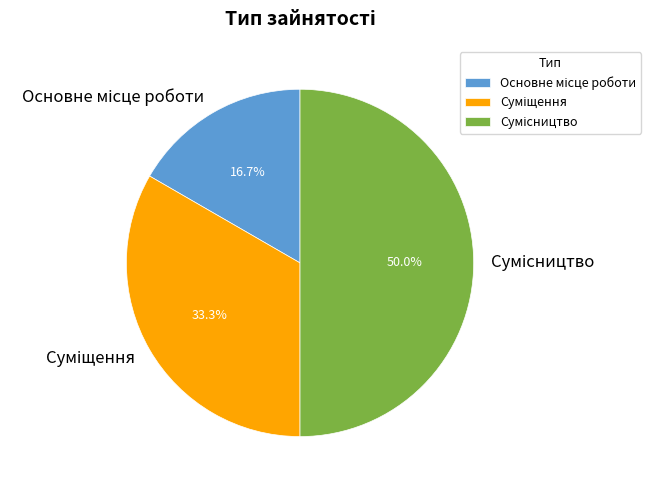

Is the sum of Основне місце роботи and Суміщення greater than half?

No